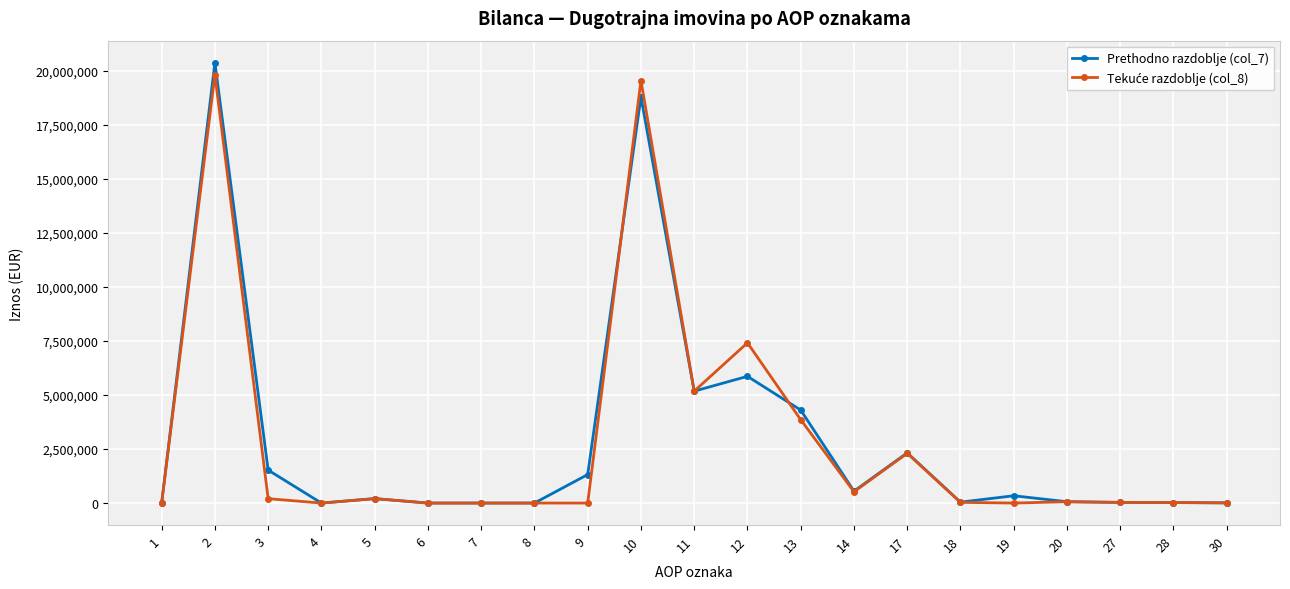

List the series in order of their peak value, lowest first.

Tekuće razdoblje (col_8), Prethodno razdoblje (col_7)